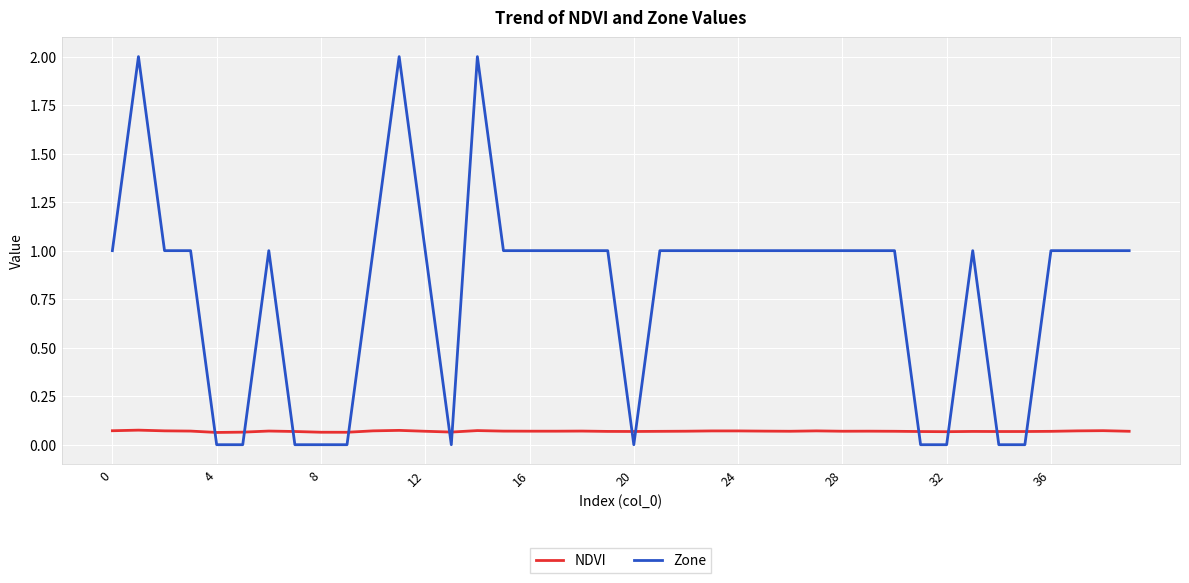

Rank the series by their average value, from highest to lowest.

Zone, NDVI